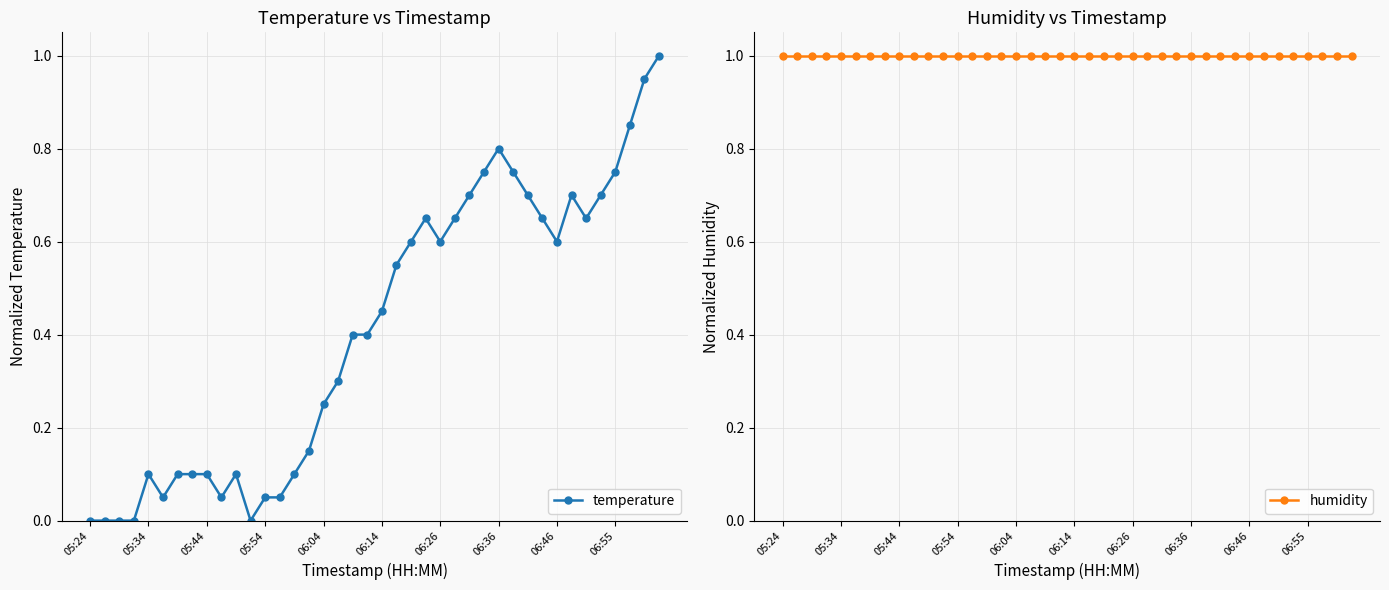

The value of temperature at 06:36 is 0.4. True or false?

False